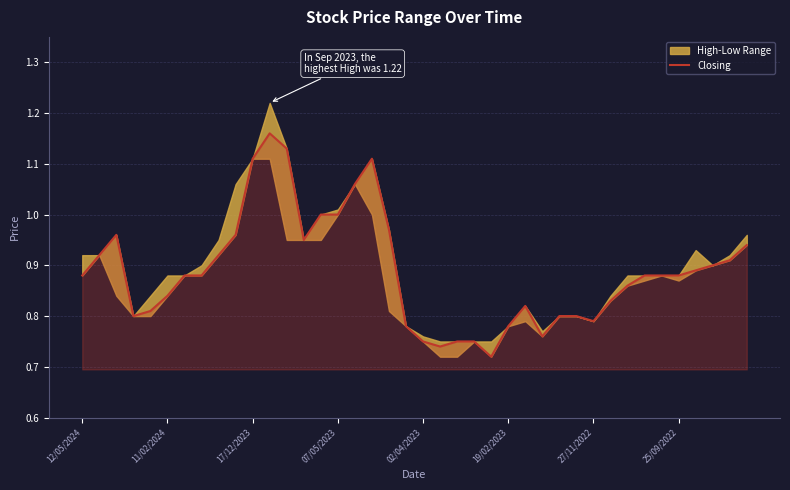

The Closing series shows 0.3 at 17/12/2023. True or false?

False